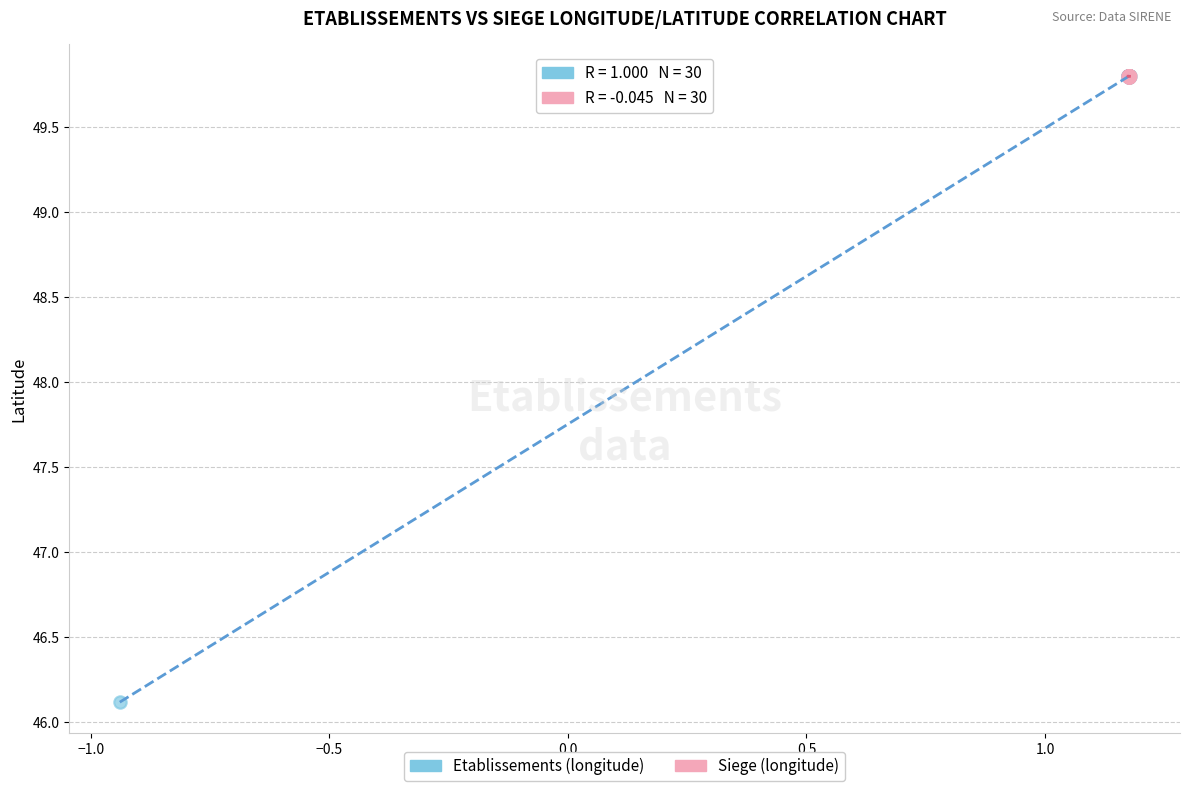

Which series reaches the minimum Y coordinate?

Etablissements (longitude)